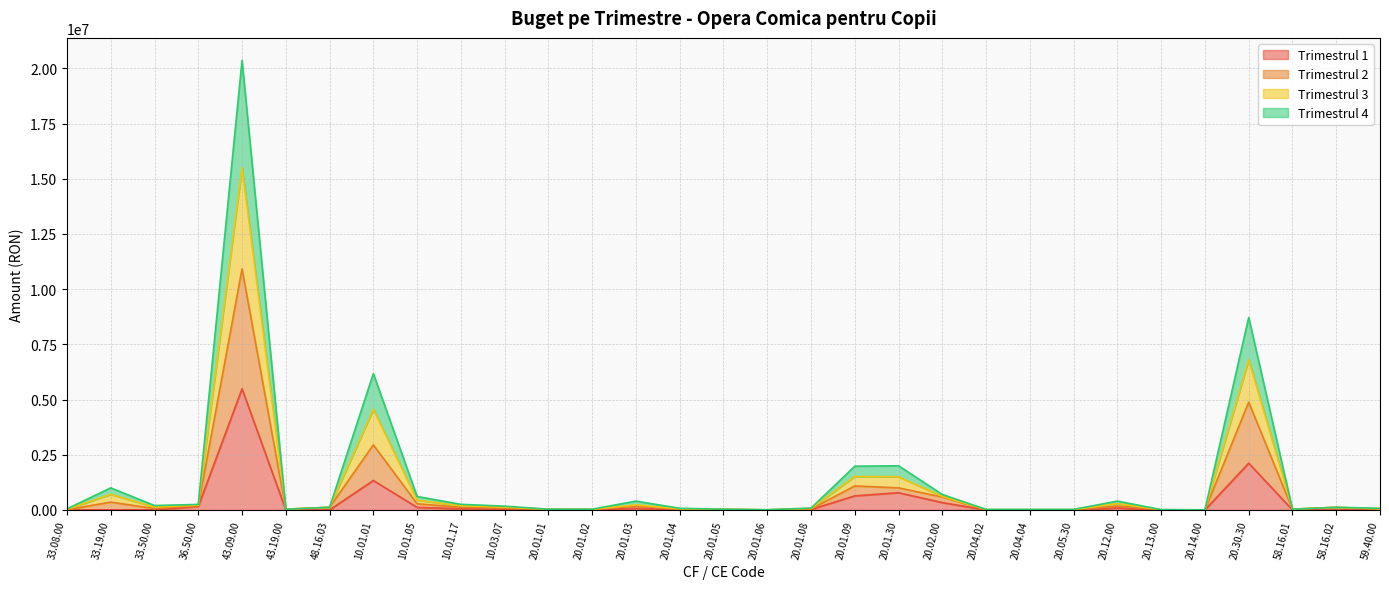

Rank the series at 58.16.02 from lowest to highest value.

Trimestrul 1, Trimestrul 2, Trimestrul 3, Trimestrul 4